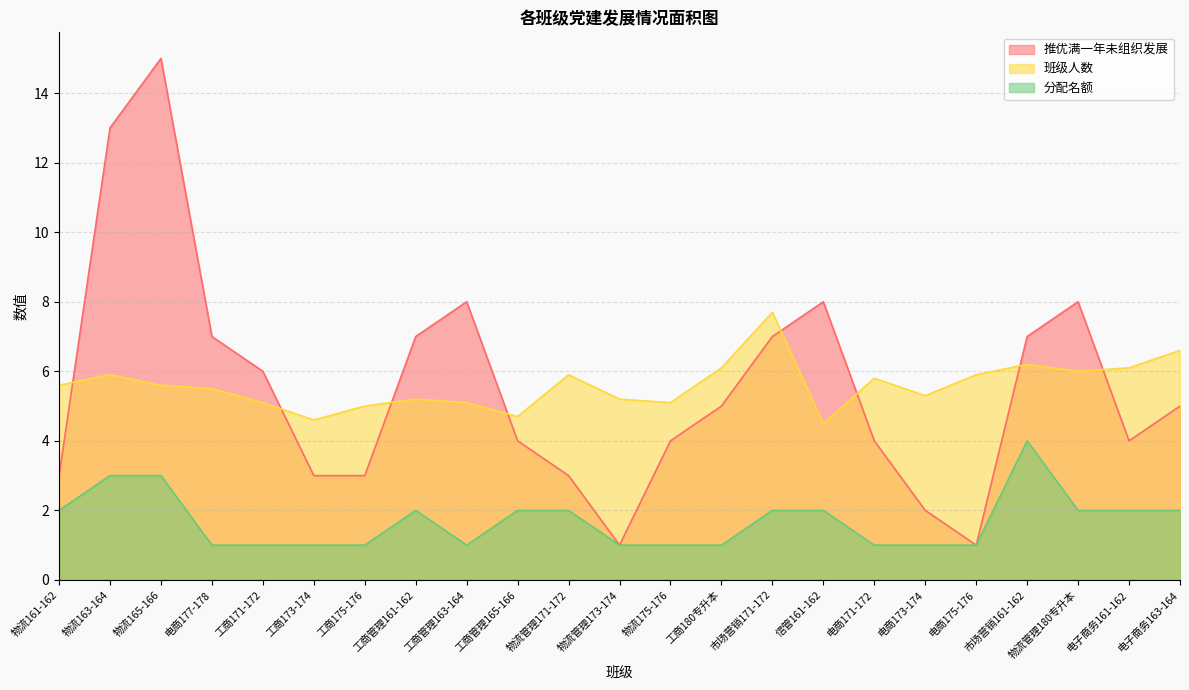

Between 物流163-164 and 电商171-172, which series saw the biggest shift?

推优满一年未组织发展